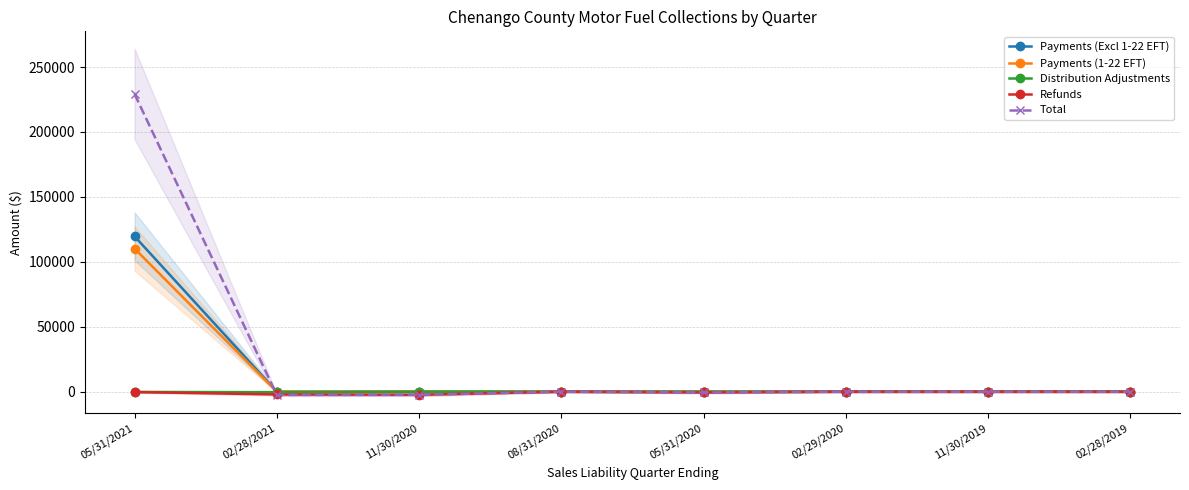

What is the label of the 6th point from the left?

02/29/2020